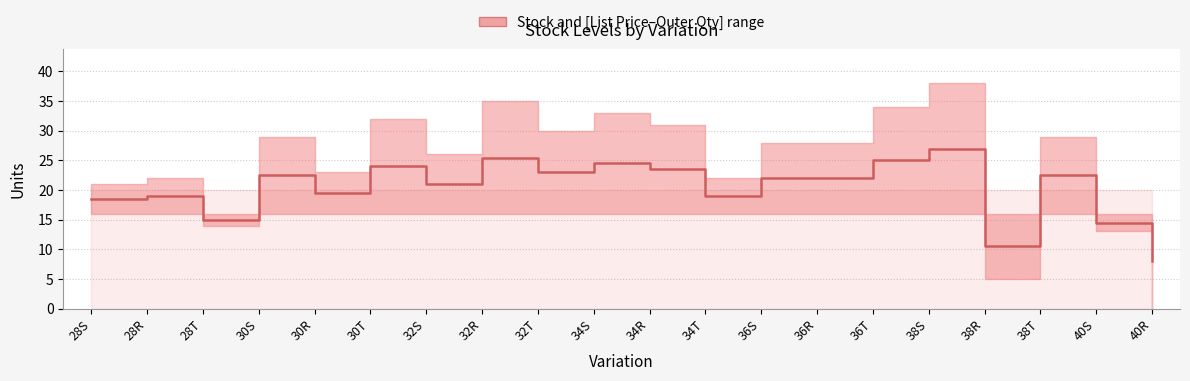

At which category does the data reach its first local peak?

28R